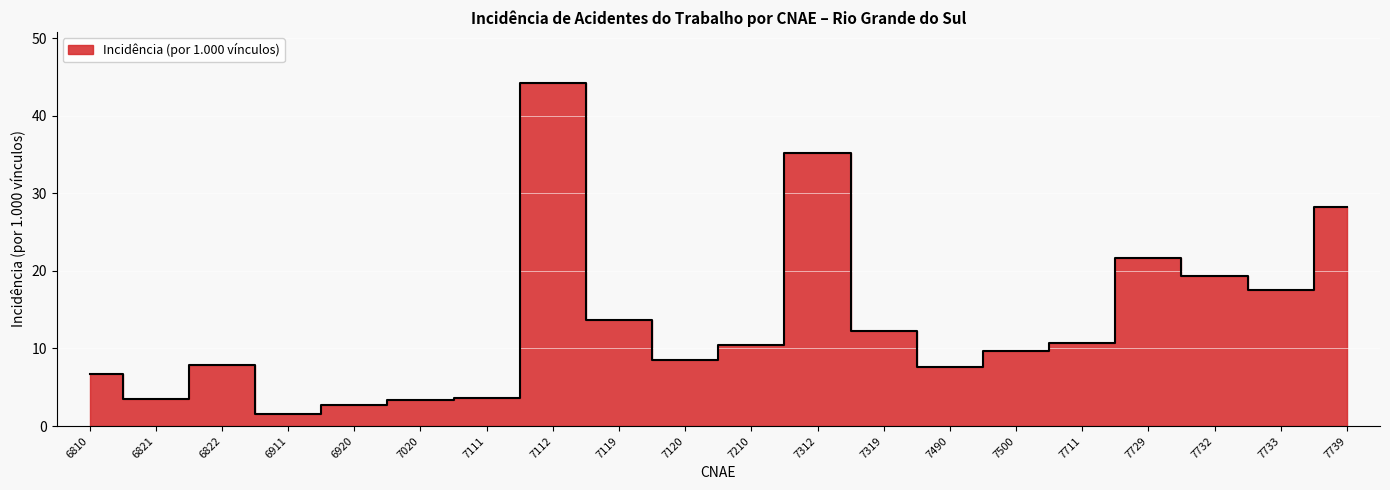

How many interior local peaks (higher than both neighbors) does the data have?

4